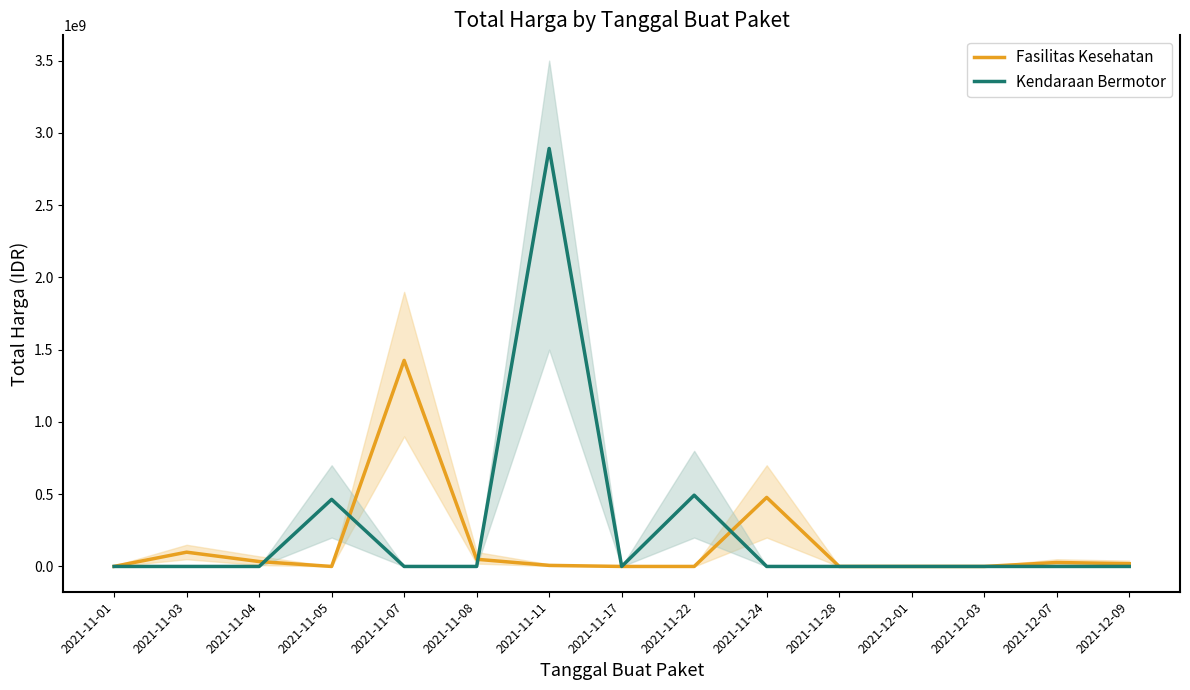

What is the sum of all Kendaraan Bermotor values?

3849124100